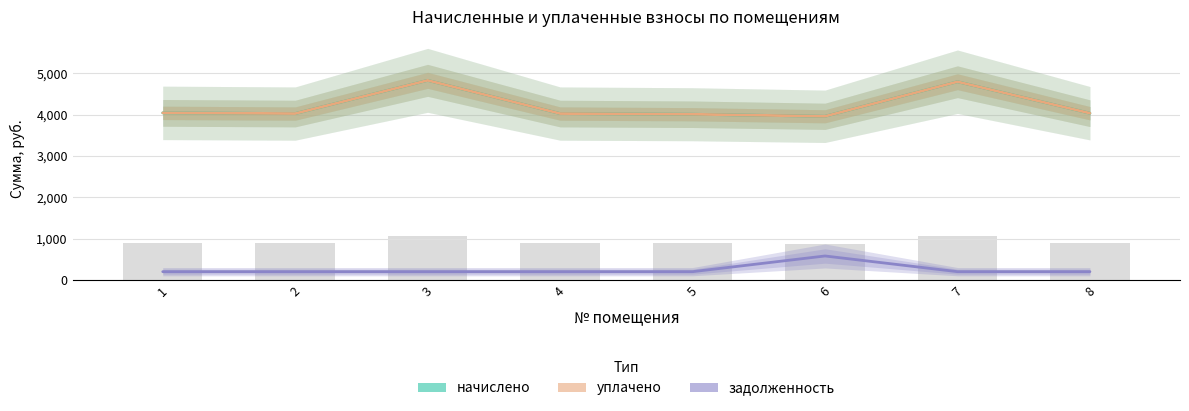

How many groups of bars are there?

8